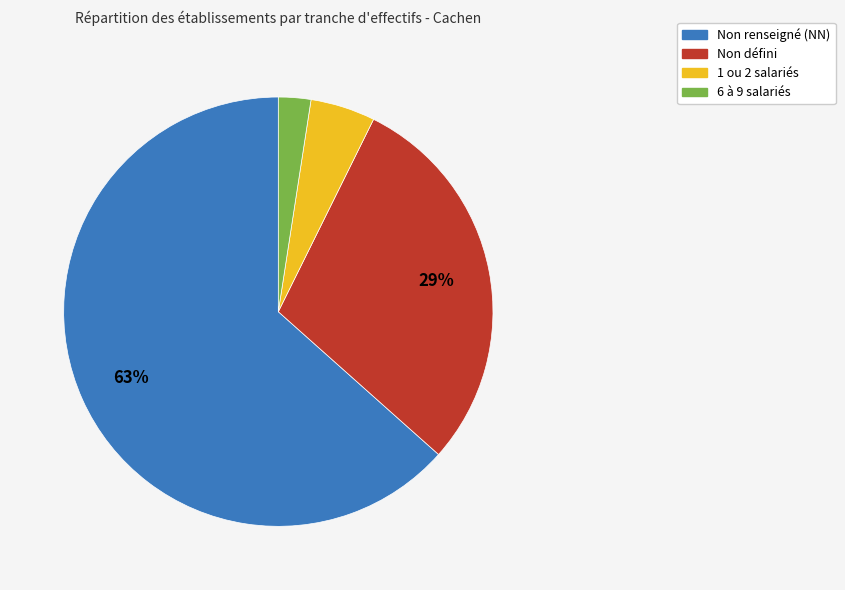

Is there a majority slice in this chart?

Yes